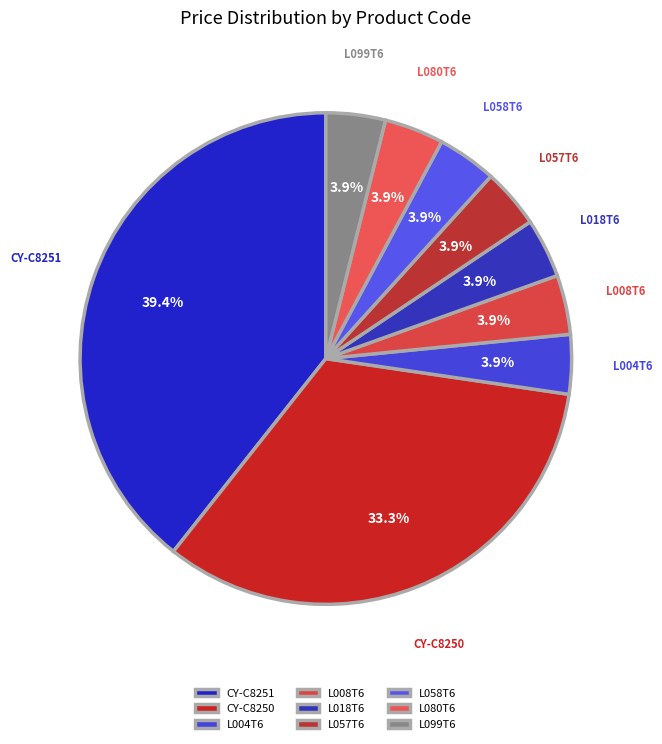

Do L057T6 and L080T6 together represent more than half of the pie?

No